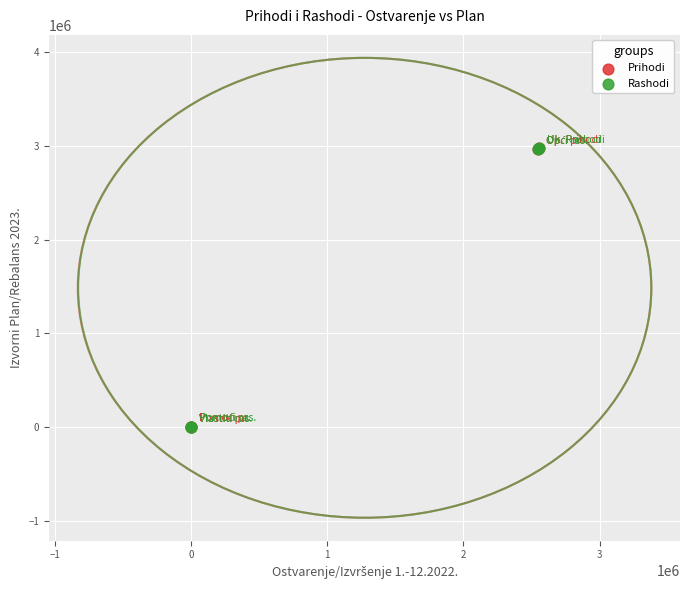

What are all the series names shown in the legend?

Prihodi, Rashodi